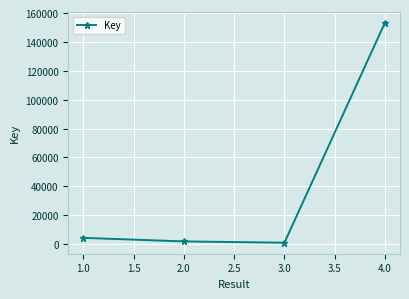

What is the sum of all values?

160510